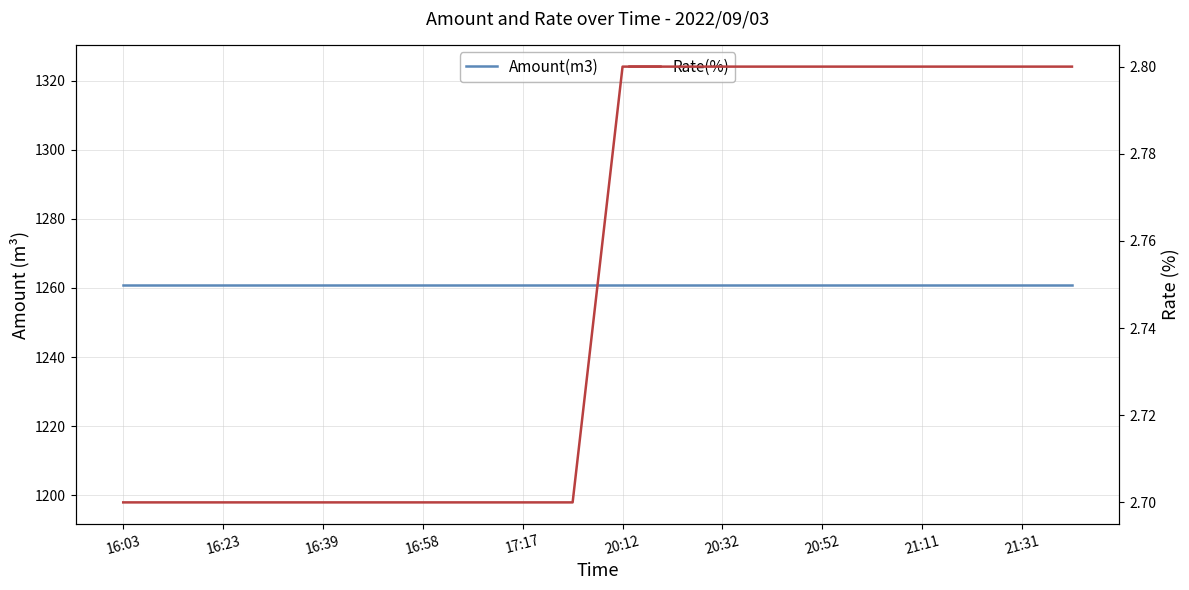

Does the chart have visible grid lines?

Yes